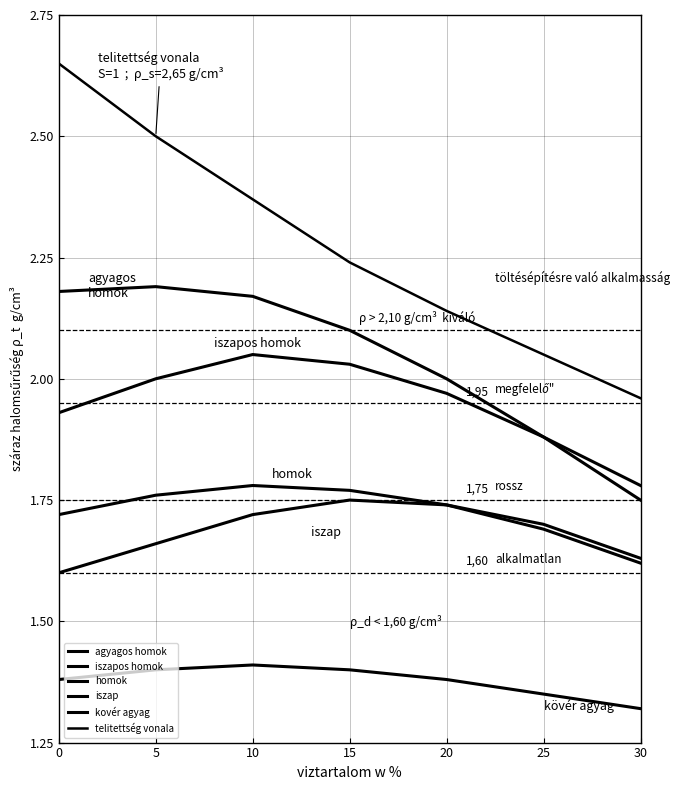

Reading left to right, transcribe all the data shown in this chart.

agyagos homok: 2.2	2.2	2.2	2.1	2.0	1.9	1.8
iszapos homok: 1.9	2.0	2.0	2.0	2.0	1.9	1.8
homok: 1.7	1.8	1.8	1.8	1.7	1.7	1.6
iszap: 1.6	1.7	1.7	1.8	1.7	1.7	1.6
kovér agyag: 1.4	1.4	1.4	1.4	1.4	1.4	1.3
telitettség vonala: 2.6	2.5	2.4	2.2	2.1	2.0	2.0